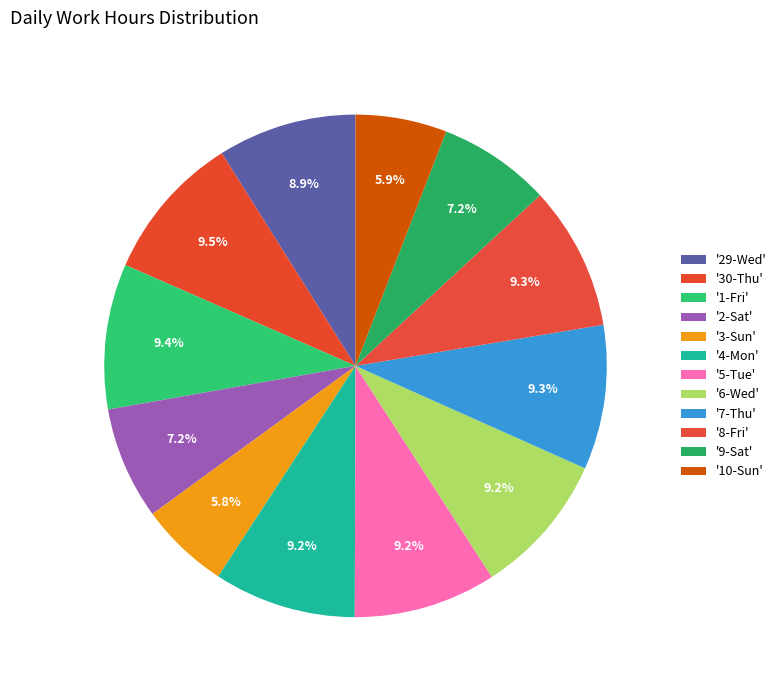

How many slices are in this pie chart?

12